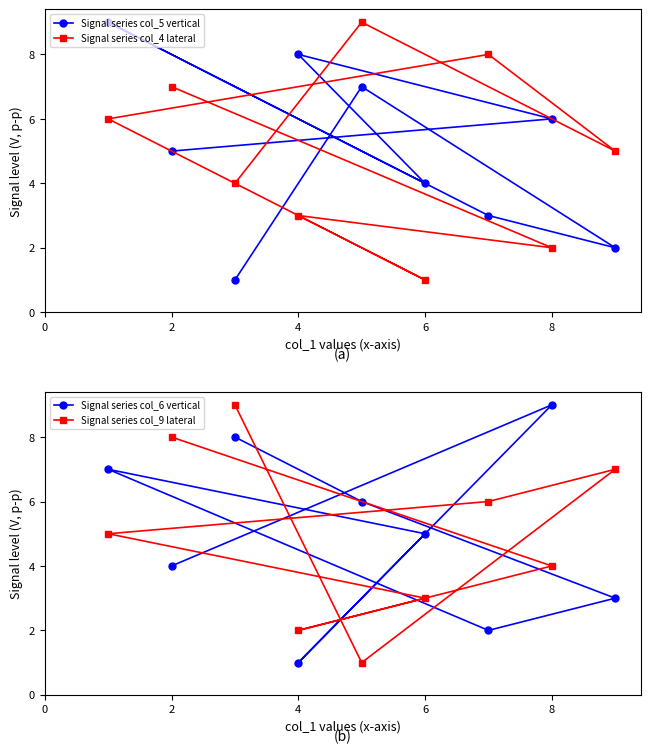

True or false: Signal series col_4 lateral has a value of 3 at 8.

False